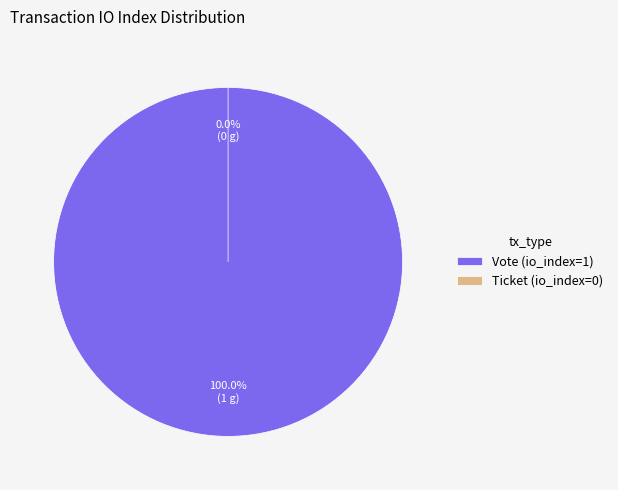

To the nearest percent, what is the combined percentage of Vote (io_index=1) and Ticket (io_index=0)?

100%